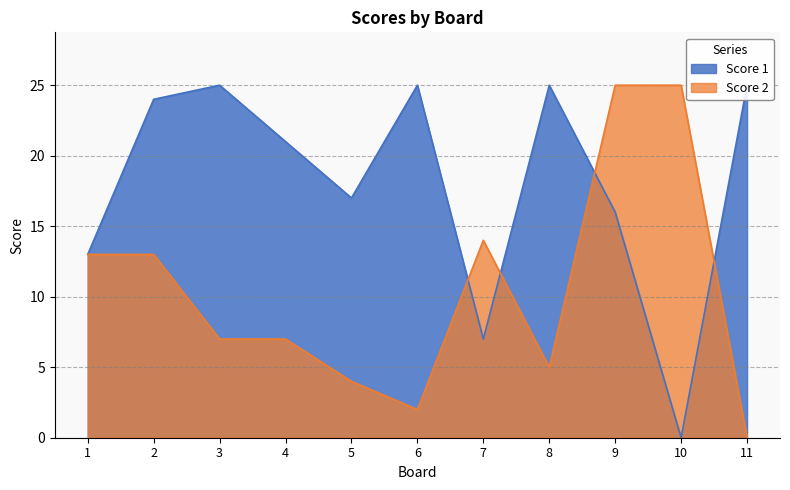

What is the value of the Score 1 point at the 4th from the left?

21